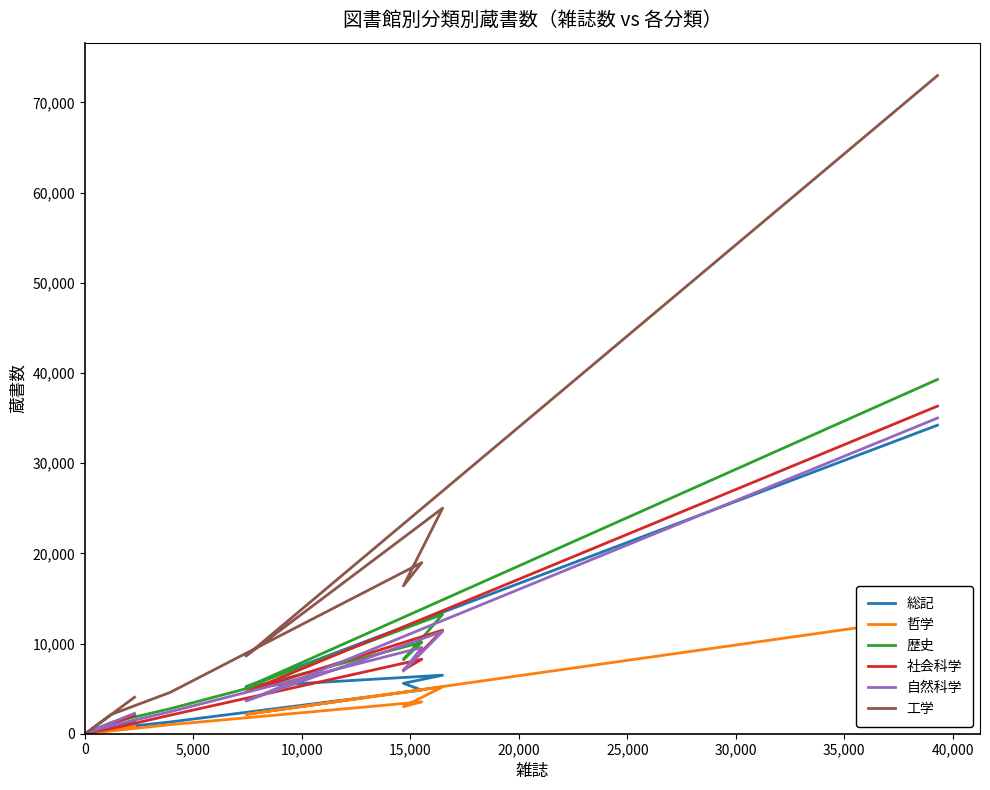

What are all the series names shown in the legend?

総記, 哲学, 歴史, 社会科学, 自然科学, 工学